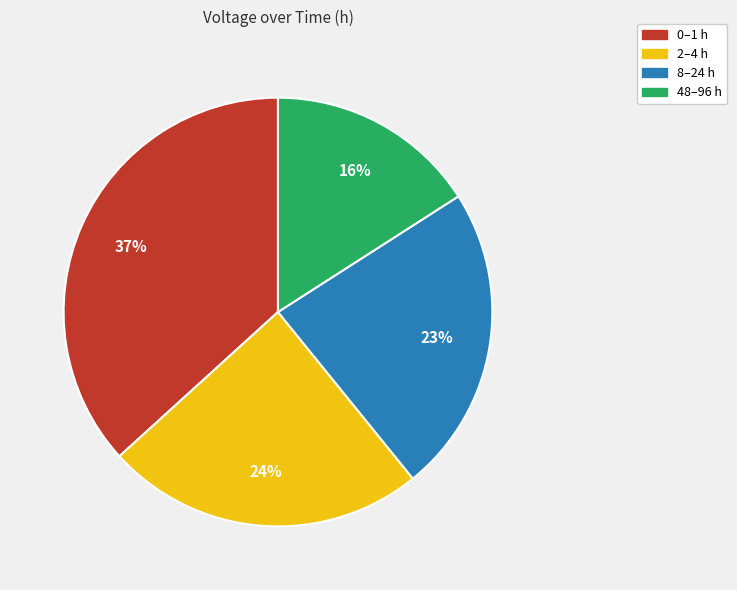

To the nearest percent, what is the average slice percentage?

25%